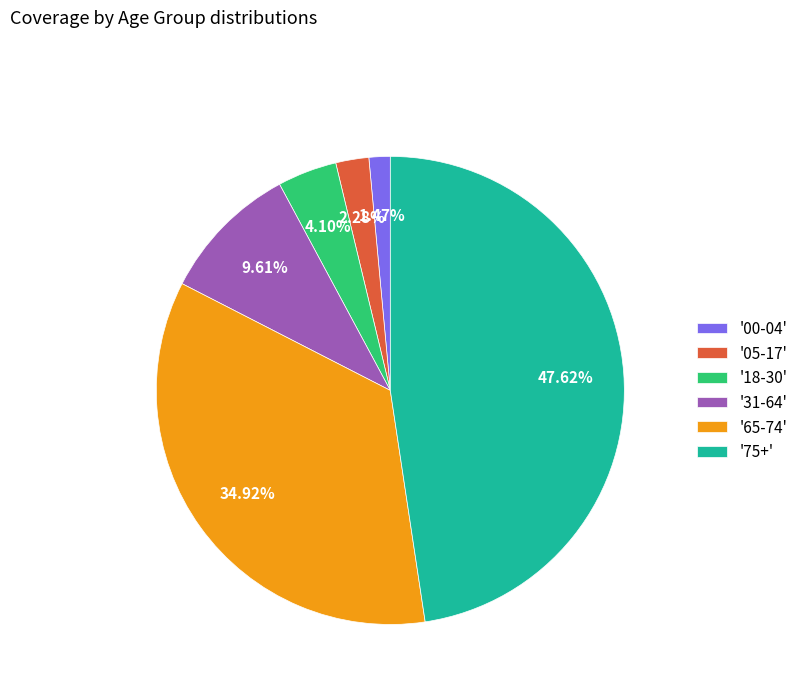

Combined, do '75+' and '31-64' account for over 50%?

Yes